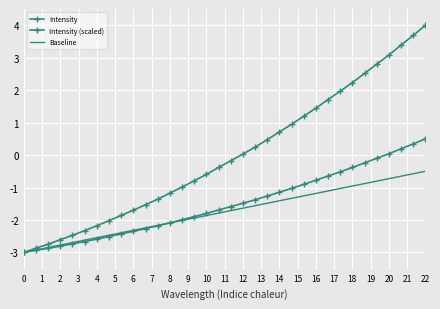

What is the value of the Intensity (scaled) point at the 29th from the left?

-0.2